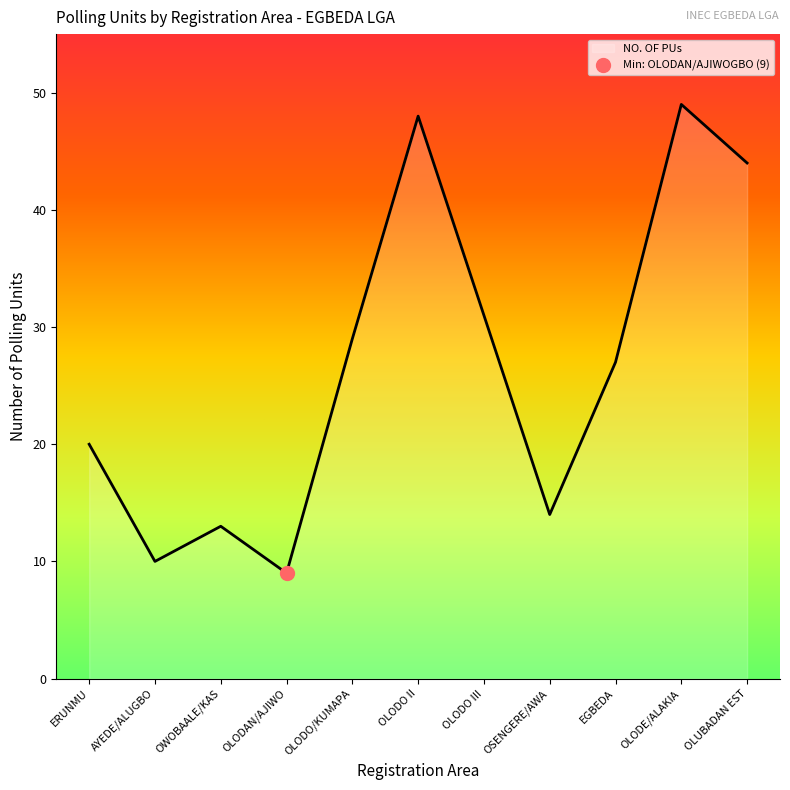

Is it true that the value at OLODE/ALAKIA is 79?

False